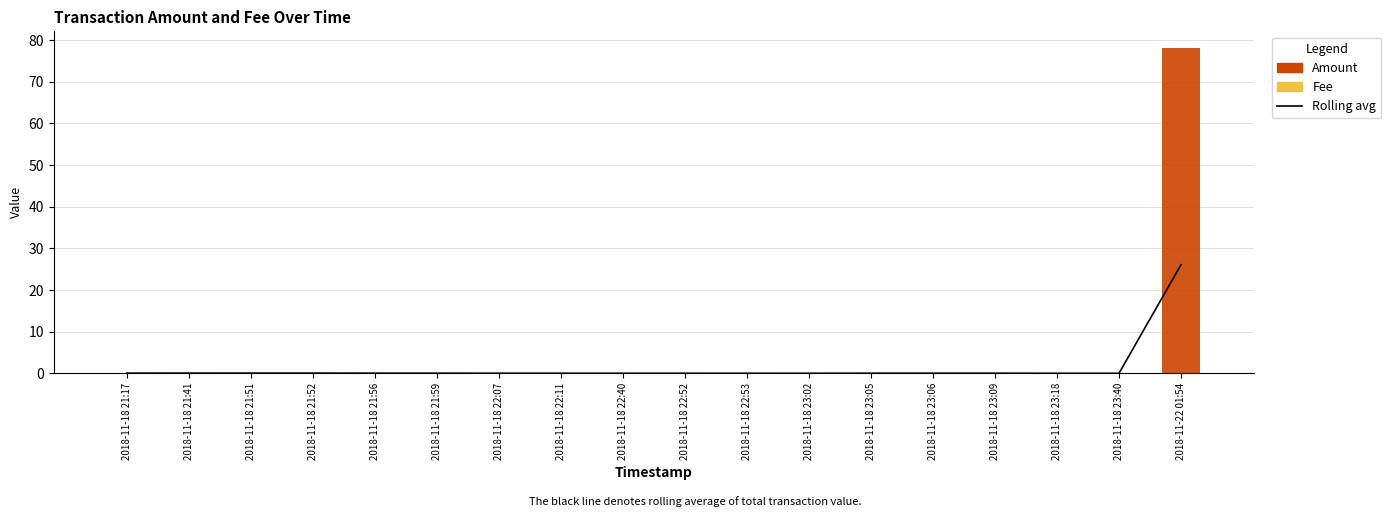

Reading right to left, extract all data points from this chart.

Rolling avg: 2018-11-22 01:54=26.1	2018-11-18 23:40=0.0	2018-11-18 23:18=0.0	2018-11-18 23:09=0.0	2018-11-18 23:06=0.0	2018-11-18 23:05=0.0	2018-11-18 23:02=0.0	2018-11-18 22:53=0.0	2018-11-18 22:52=0.0	2018-11-18 22:40=0.0	2018-11-18 22:11=0.0	2018-11-18 22:07=0.0	2018-11-18 21:59=0.0	2018-11-18 21:56=0.0	2018-11-18 21:52=0.1	2018-11-18 21:51=0.1	2018-11-18 21:41=0.1	2018-11-18 21:17=0.1
Amount: 2018-11-22 01:54=78.2	2018-11-18 23:40=0.0	2018-11-18 23:18=0.0	2018-11-18 23:09=0.0	2018-11-18 23:06=0.0	2018-11-18 23:05=0.0	2018-11-18 23:02=0.0	2018-11-18 22:53=0.0	2018-11-18 22:52=0.0	2018-11-18 22:40=0.0	2018-11-18 22:11=0.0	2018-11-18 22:07=0.0	2018-11-18 21:59=0.0	2018-11-18 21:56=0.0	2018-11-18 21:52=0.0	2018-11-18 21:51=0.0	2018-11-18 21:41=0.0	2018-11-18 21:17=0.0
Fee: 2018-11-22 01:54=0.0	2018-11-18 23:40=0.0	2018-11-18 23:18=0.0	2018-11-18 23:09=0.0	2018-11-18 23:06=0.0	2018-11-18 23:05=0.1	2018-11-18 23:02=0.0	2018-11-18 22:53=0.0	2018-11-18 22:52=0.0	2018-11-18 22:40=0.0	2018-11-18 22:11=0.0	2018-11-18 22:07=0.0	2018-11-18 21:59=0.0	2018-11-18 21:56=0.0	2018-11-18 21:52=0.0	2018-11-18 21:51=0.0	2018-11-18 21:41=0.1	2018-11-18 21:17=0.0